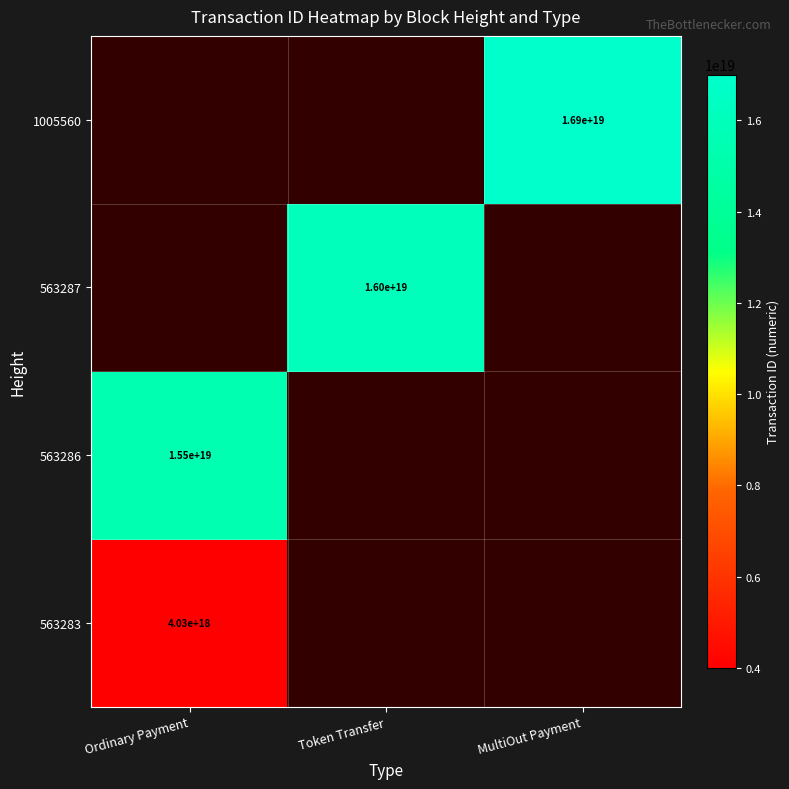

Which has a higher value, Token Transfer or Ordinary Payment?

Ordinary Payment